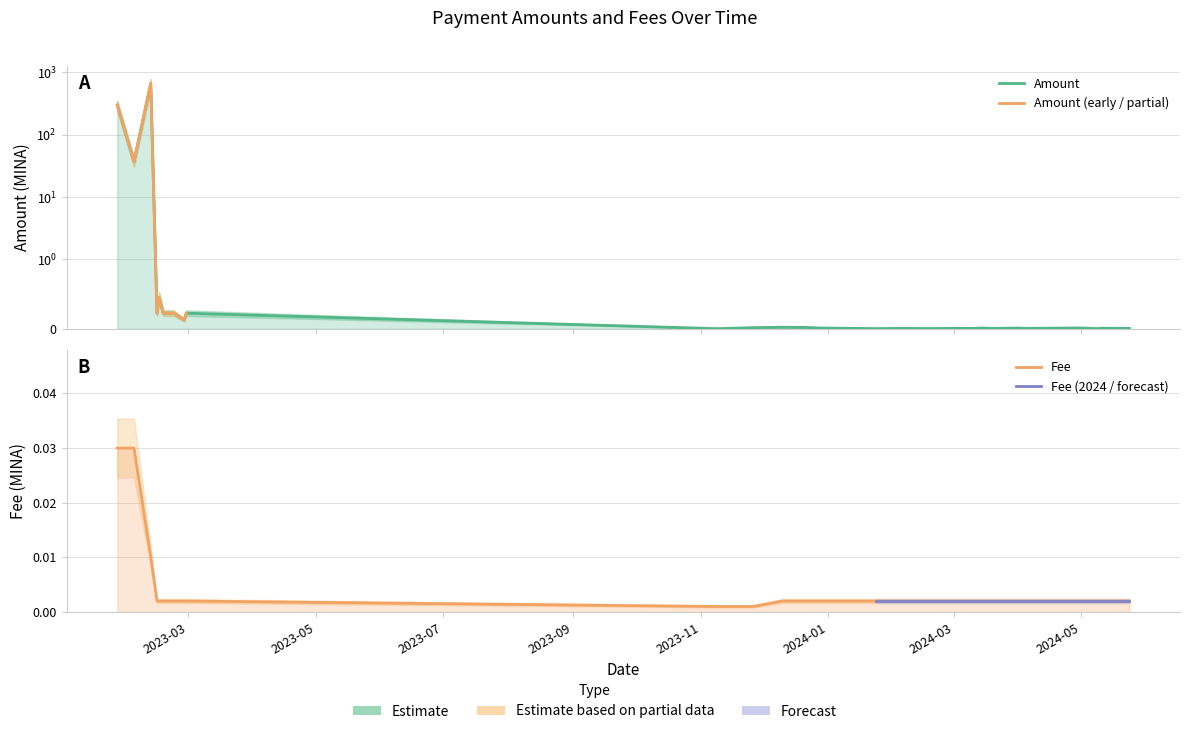

What is the greatest value displayed?

657.7